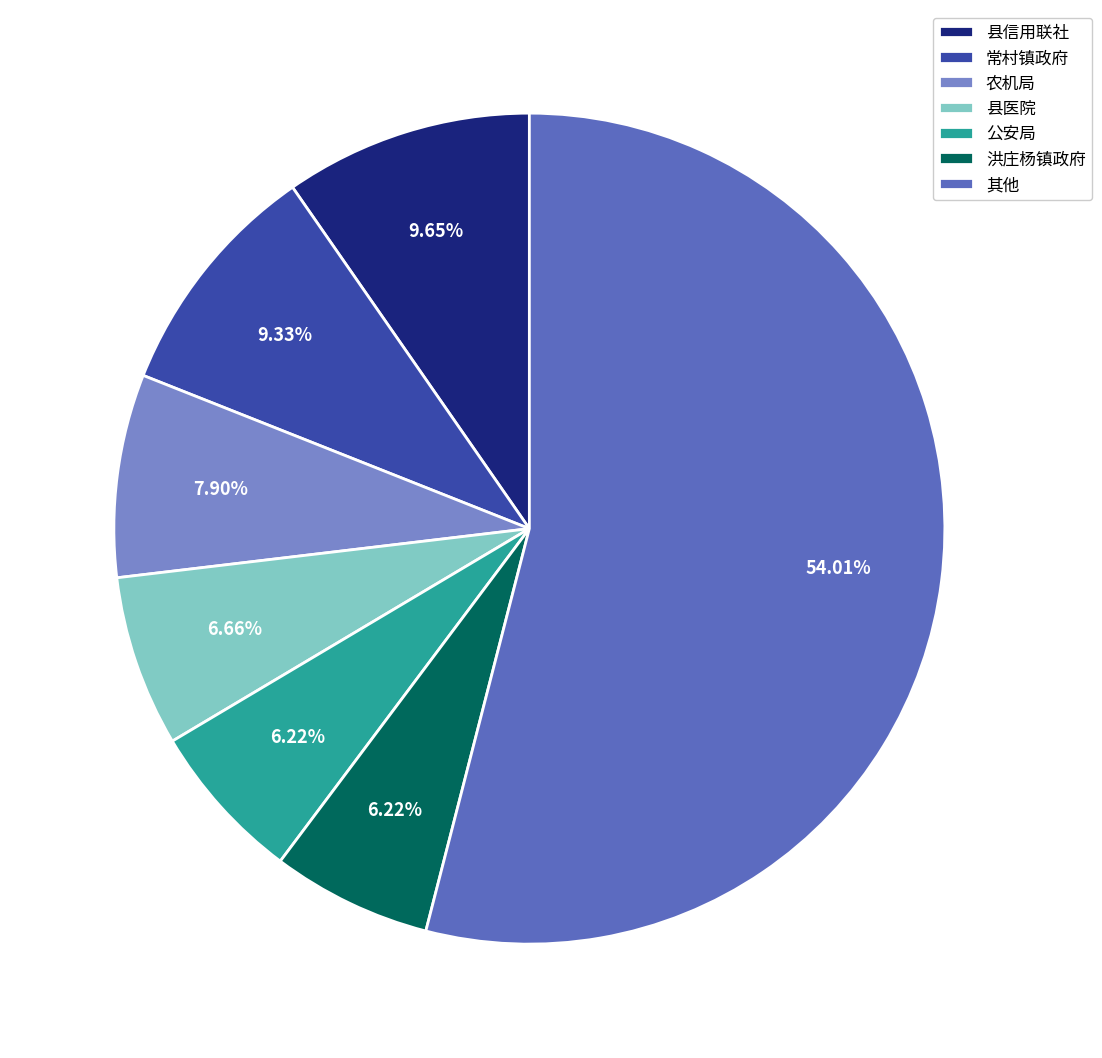

Does any single category account for the majority?

Yes